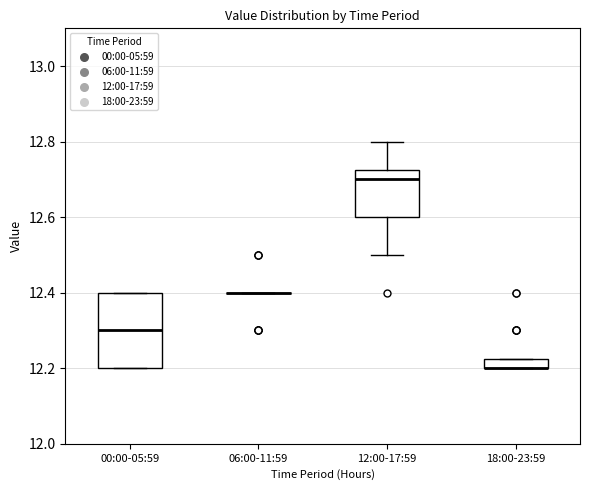

Where is the lower edge of the box for 18:00-23:59 on the y-axis? The values are not printed on the chart, so give them approximately, as read against the axis.

12.20